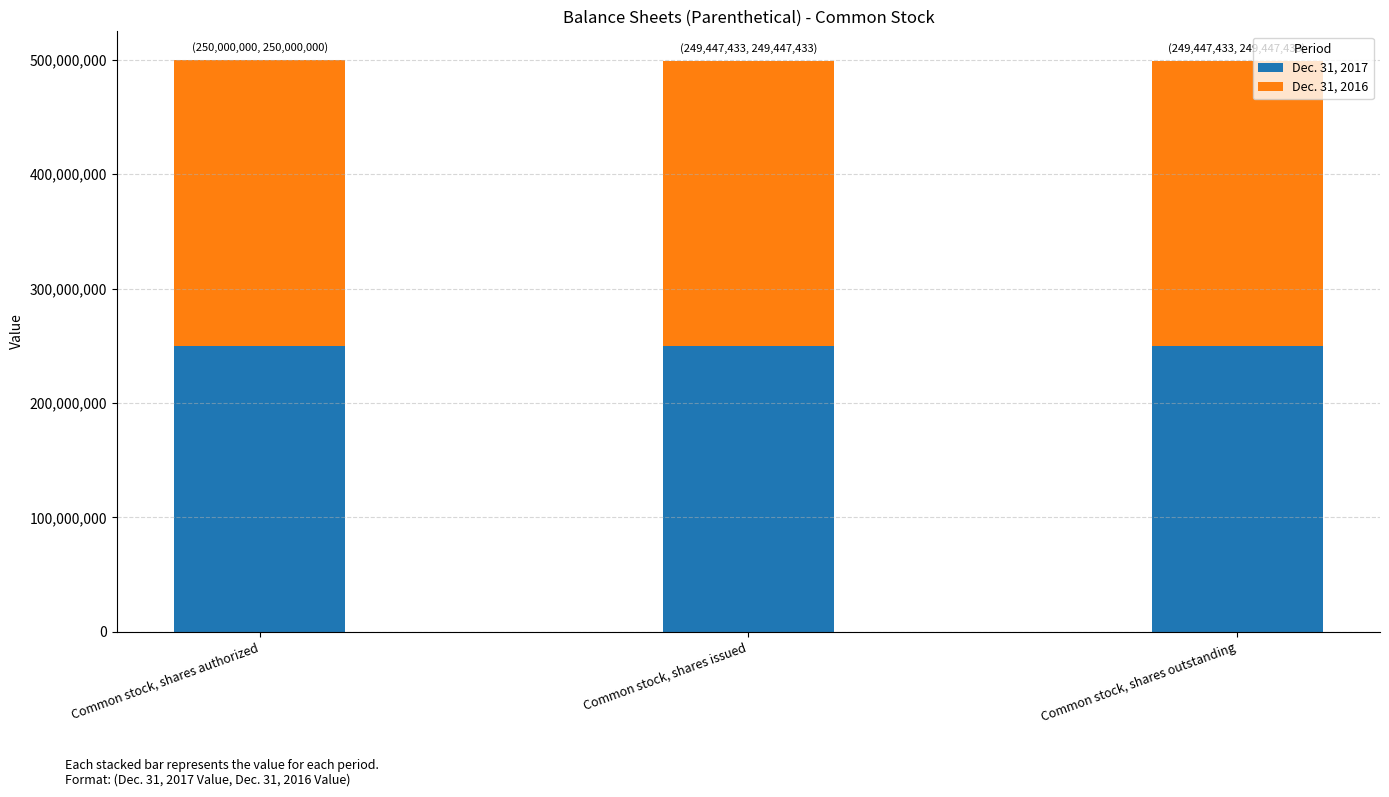

How many series are shown in this chart?

2